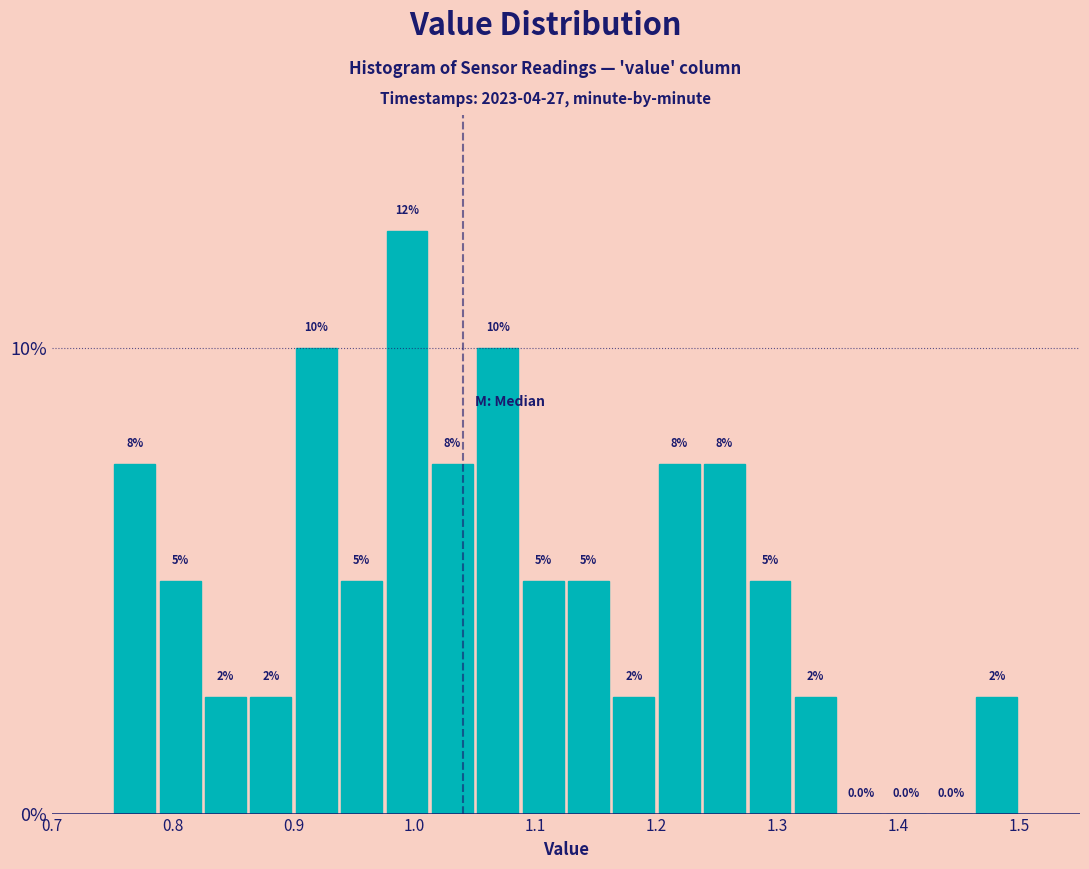

Around what value on the x-axis is the tallest bar? Give the approximate position of its centre, as read against the axis.

0.99